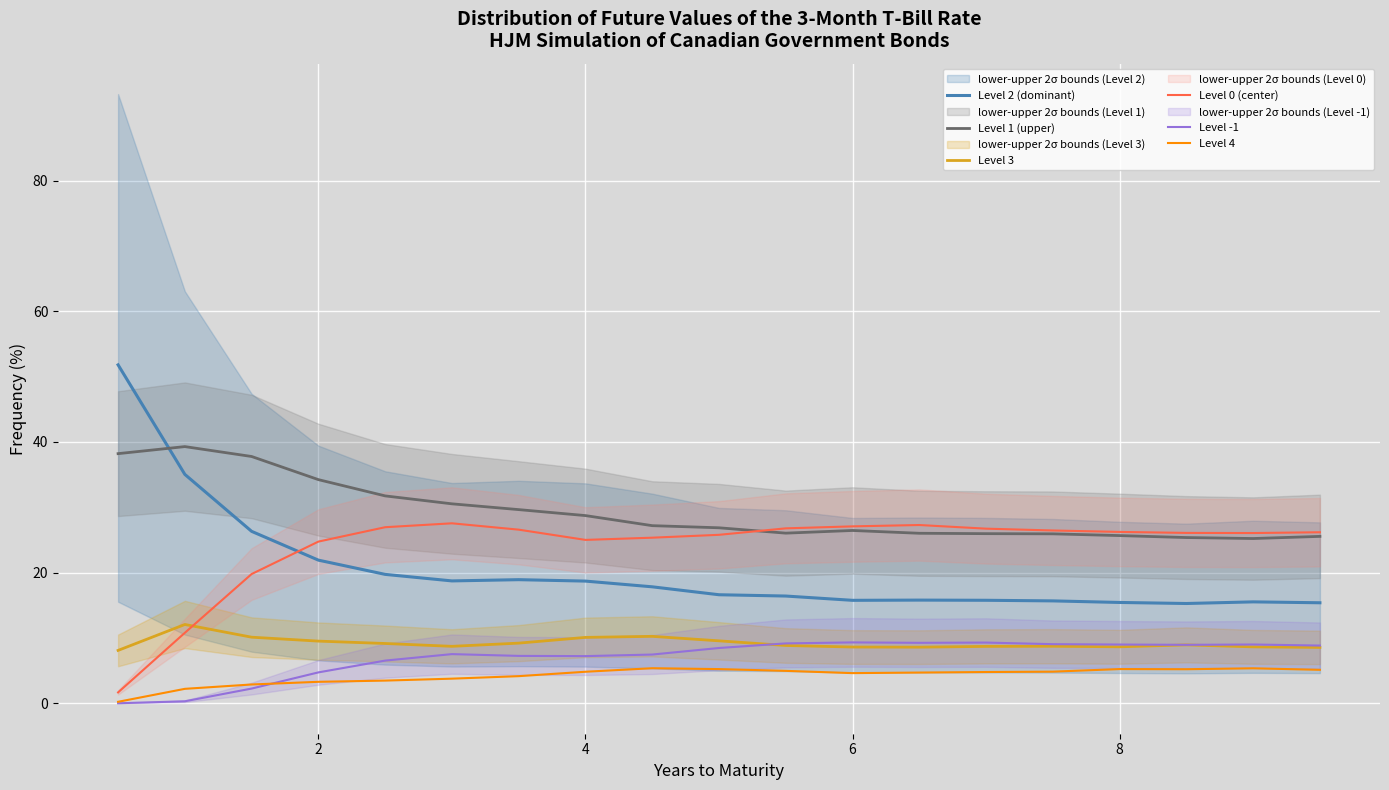

How many values in the Level 4 series are below 4?

6